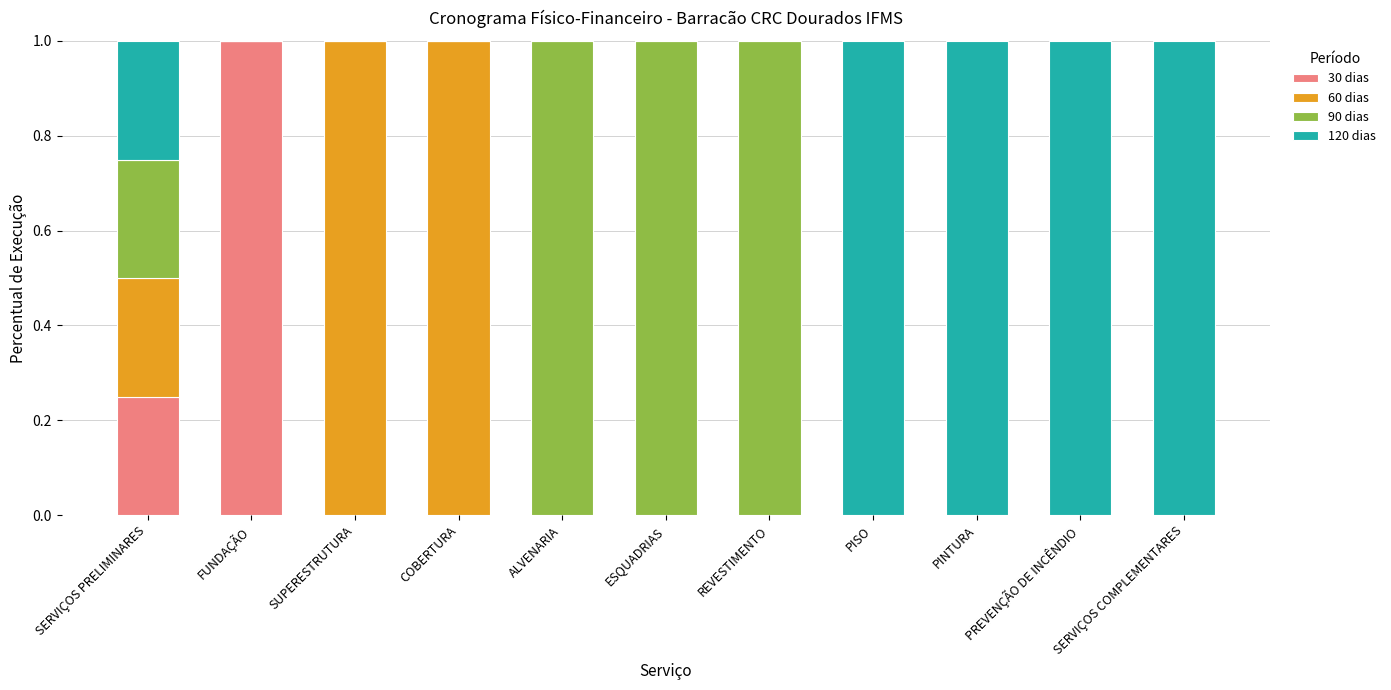

What is the total value across all series at SUPERESTRUTURA?

1.0